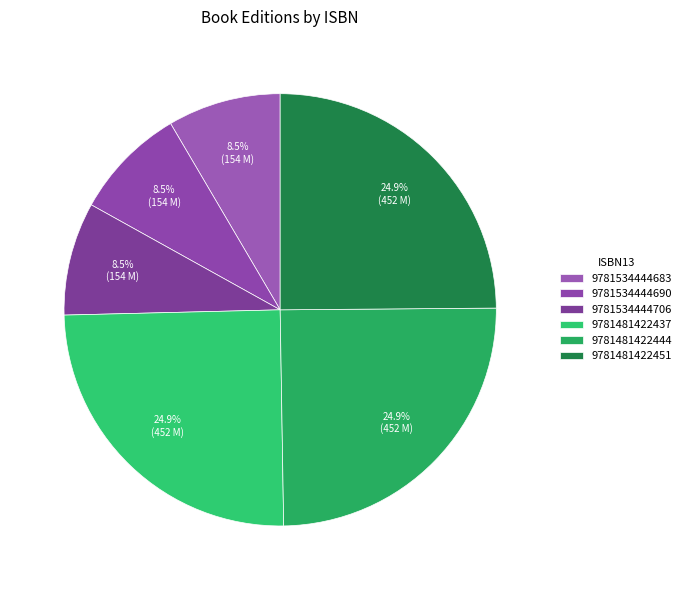

Is it true that 9781481422444 is 13% of the pie?

False